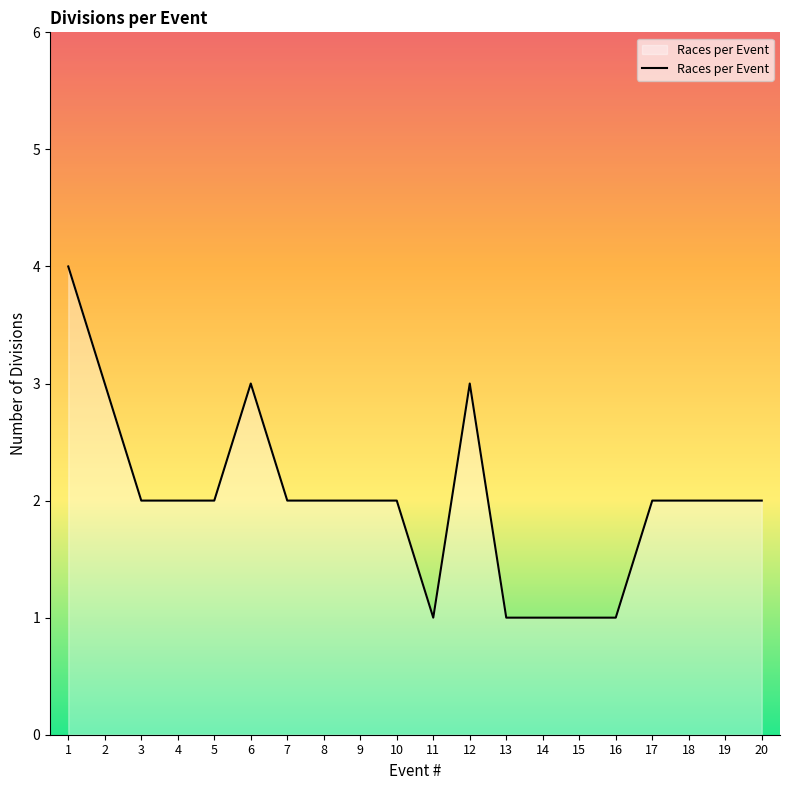

What is the sum of the values at 6 and 10?

5